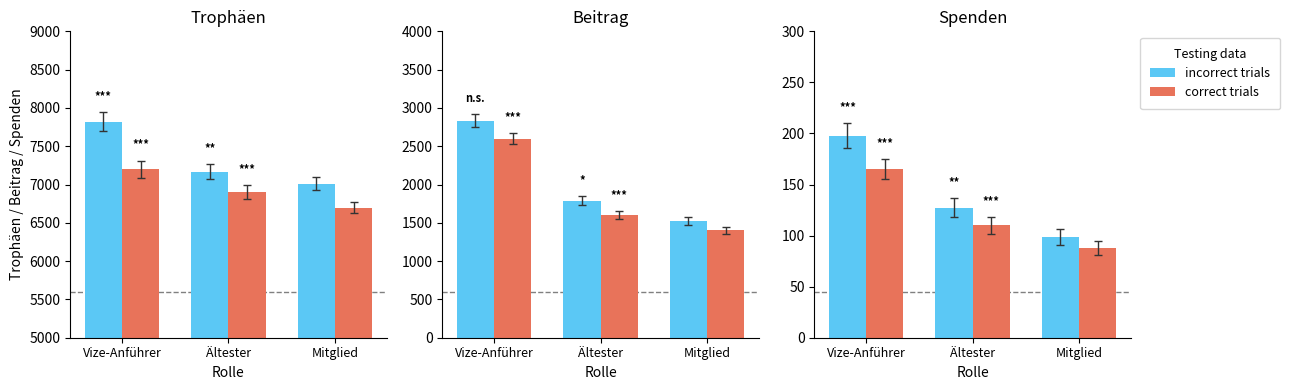

The correct trials series shows 55.7 at Ältester. True or false?

False